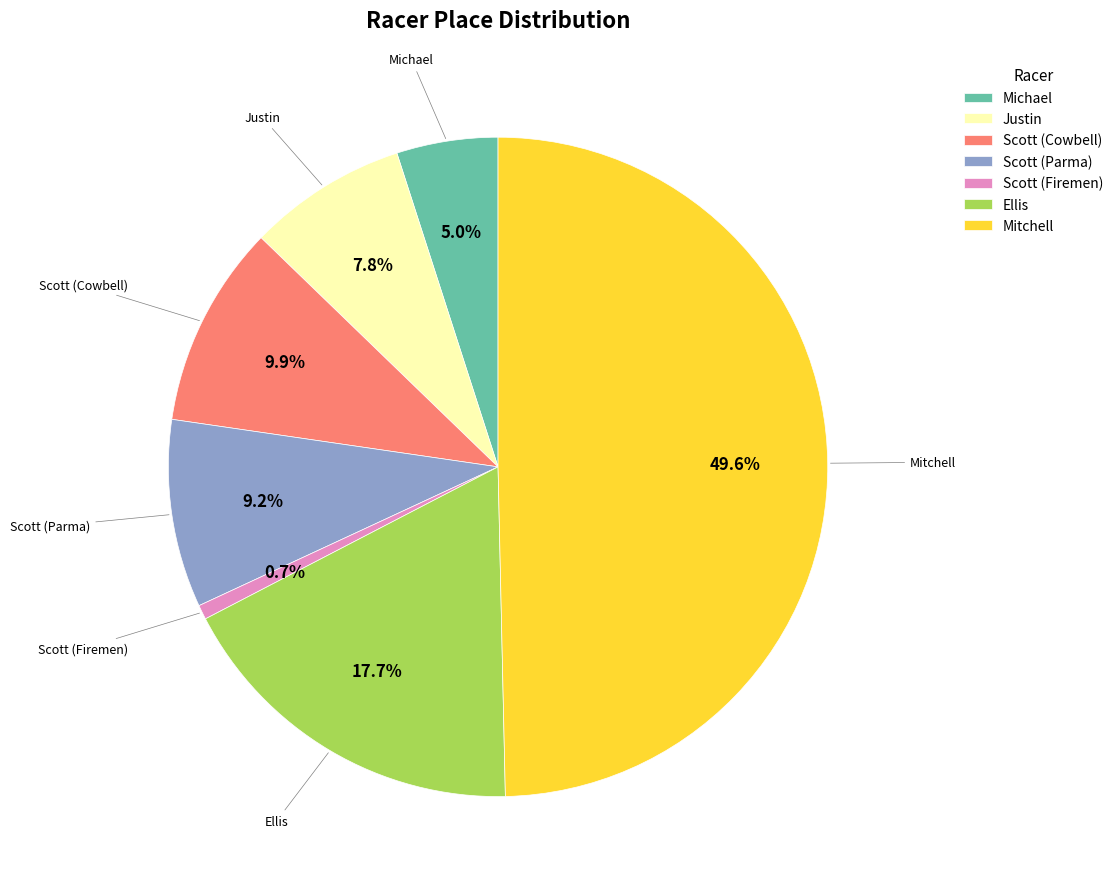

What percentage is the Scott (Firemen) slice, to the nearest percent?

1%